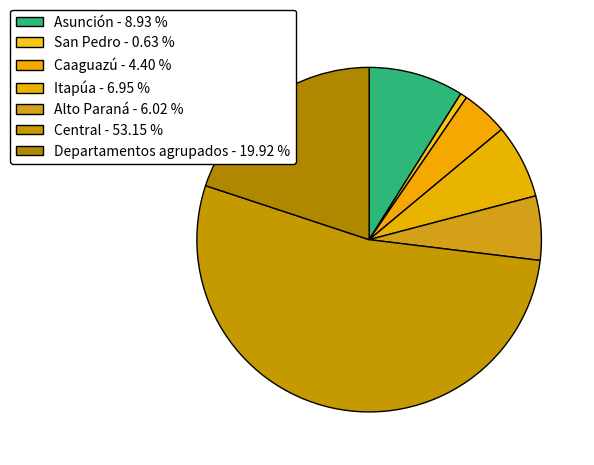

How many slices are in this pie chart?

7